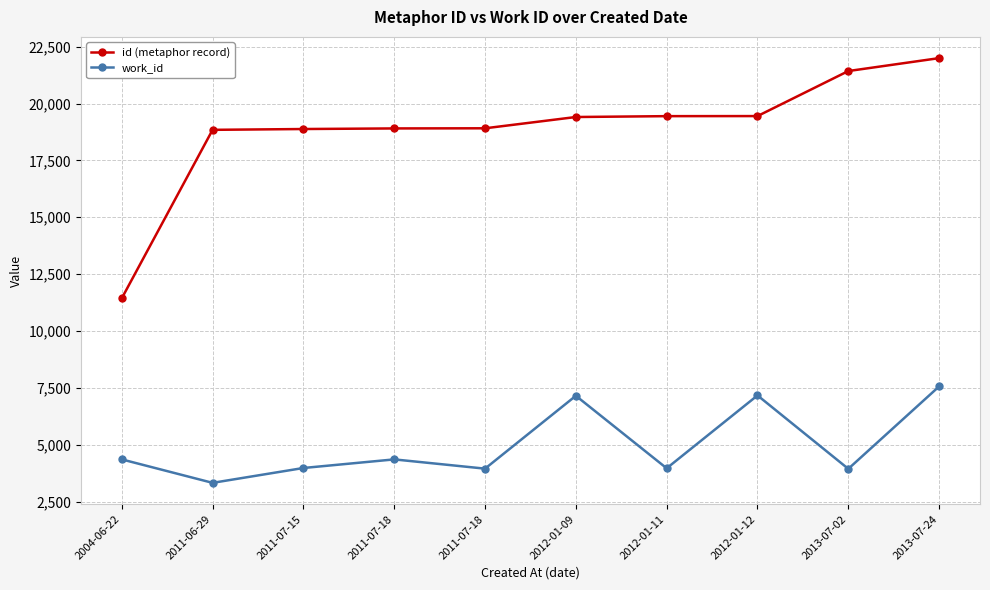

How many lines are shown in the chart?

2